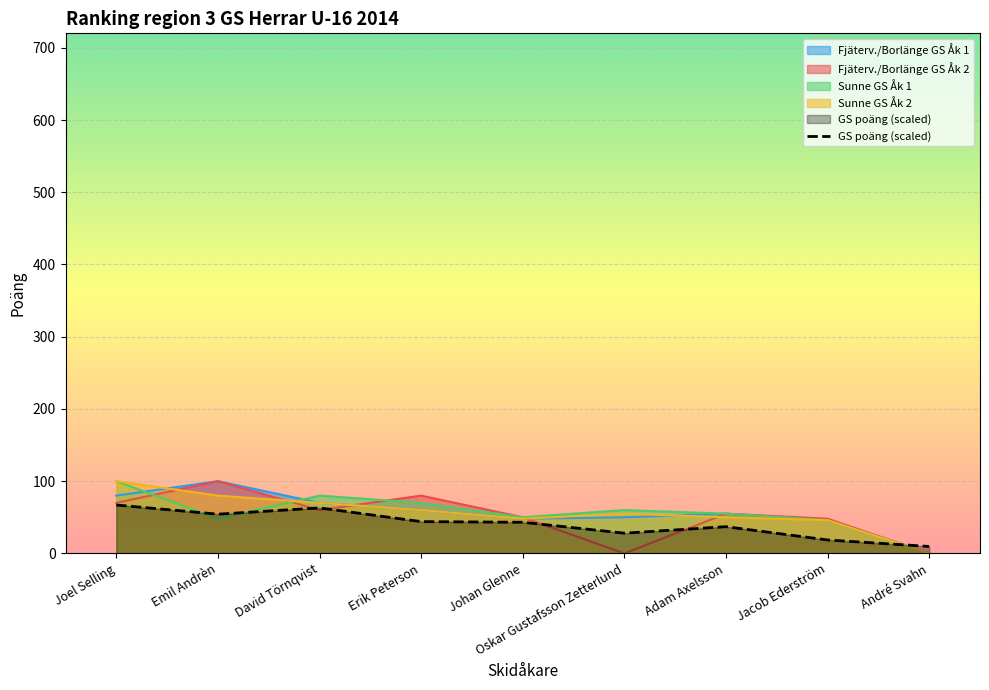

What are all the series names shown in the legend?

Fjäterv./Borlänge GS Åk 1, Fjäterv./Borlänge GS Åk 2, Sunne GS Åk 1, Sunne GS Åk 2, GS poäng